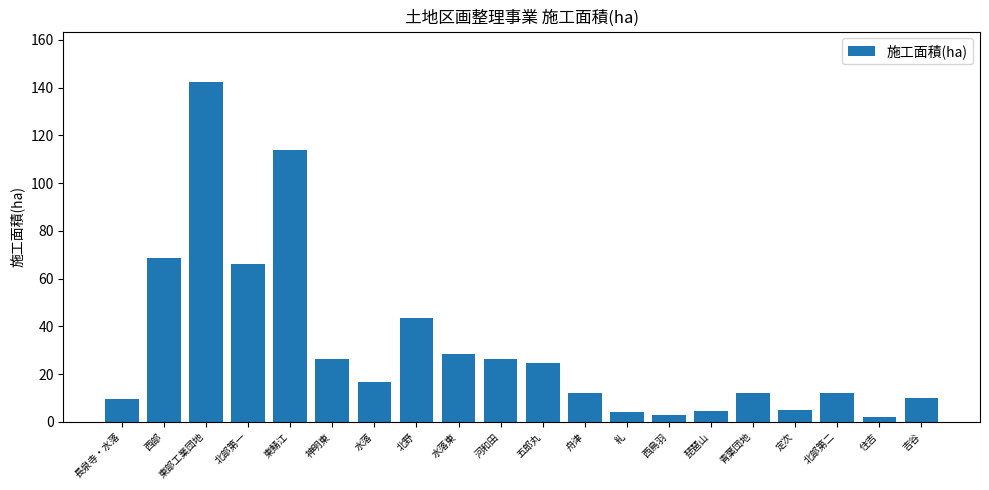

The chart shows a value of 17.4 at 舟津. True or false?

False